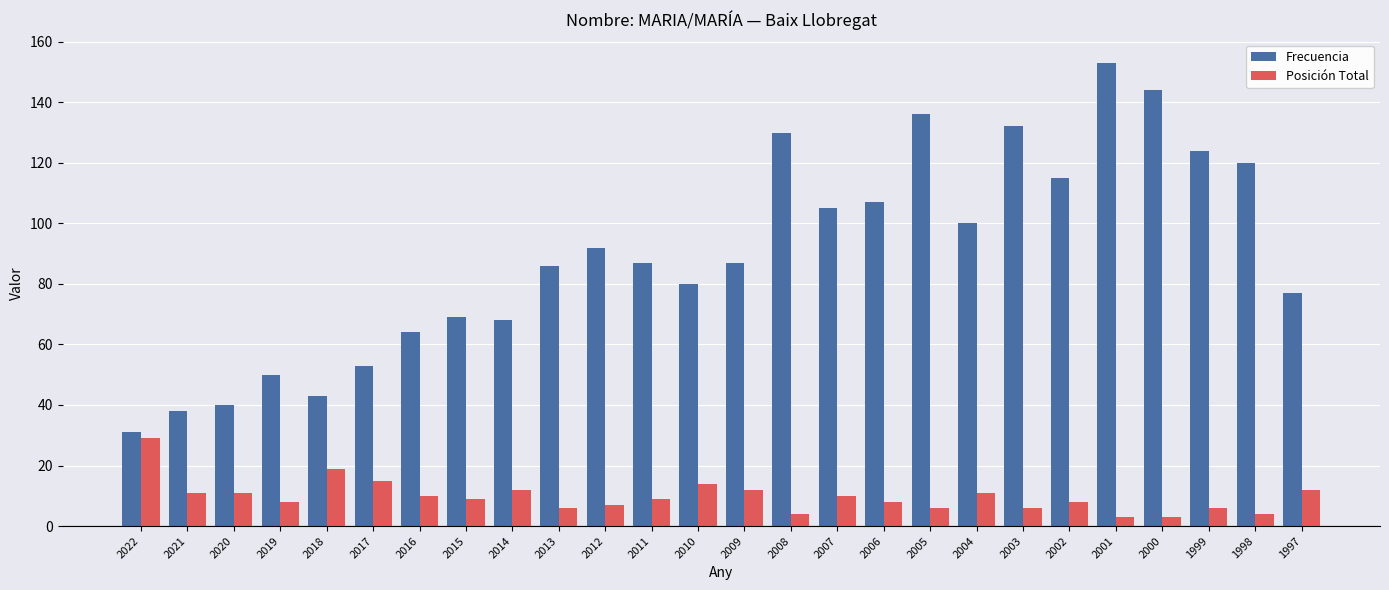

What is the difference between the maximum and second lowest values in the Posición Total series?

26